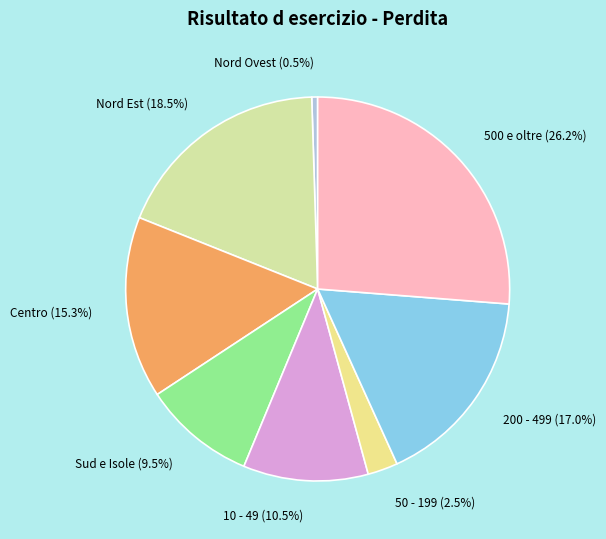

Is Centro the majority of the pie?

No